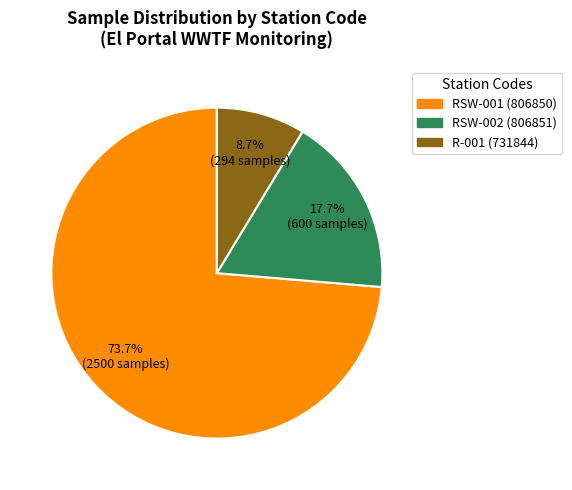

Does any single category account for the majority?

Yes